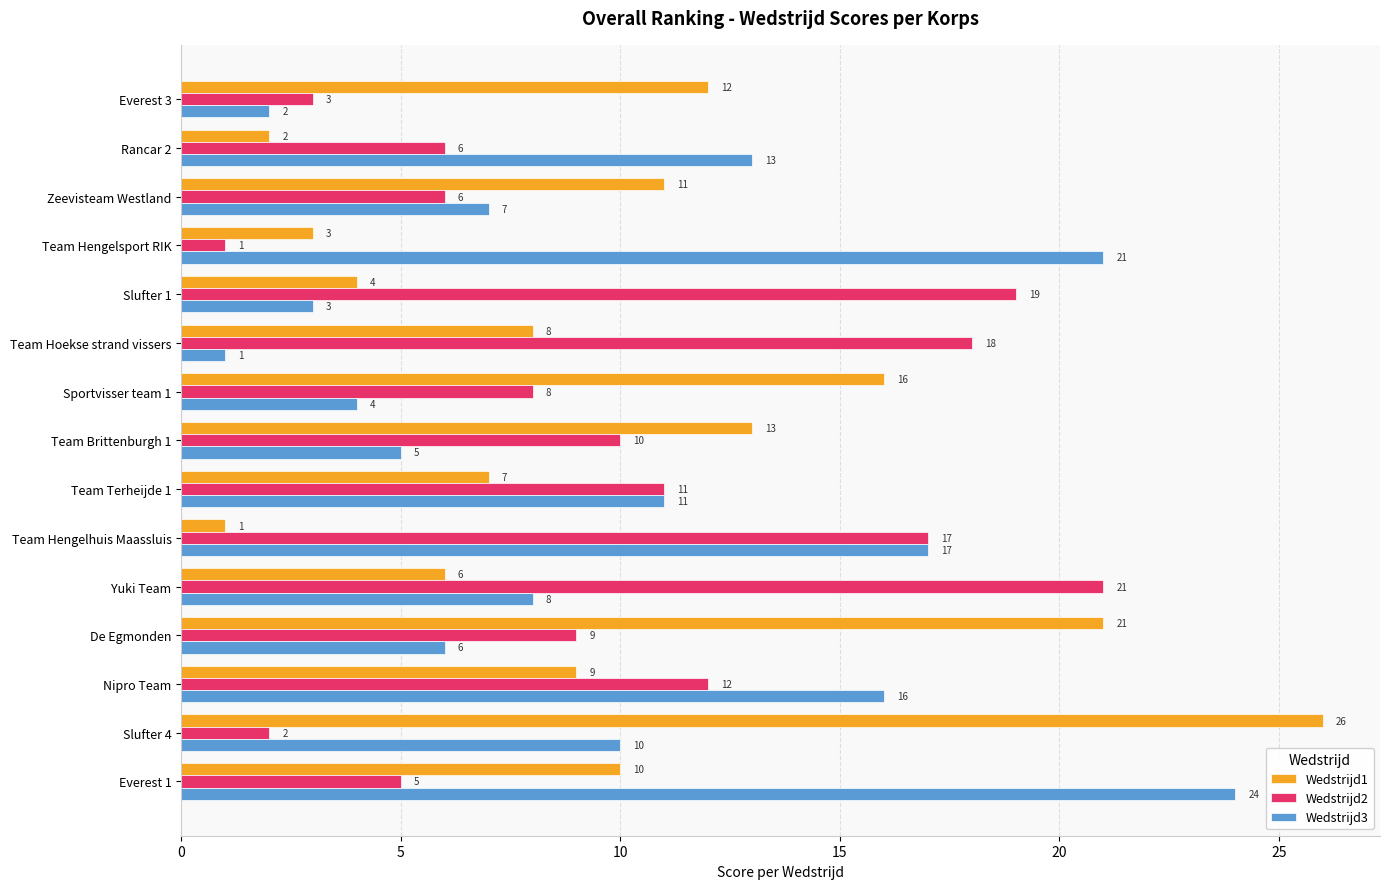

What is the lowest value of the Wedstrijd3 series?

1